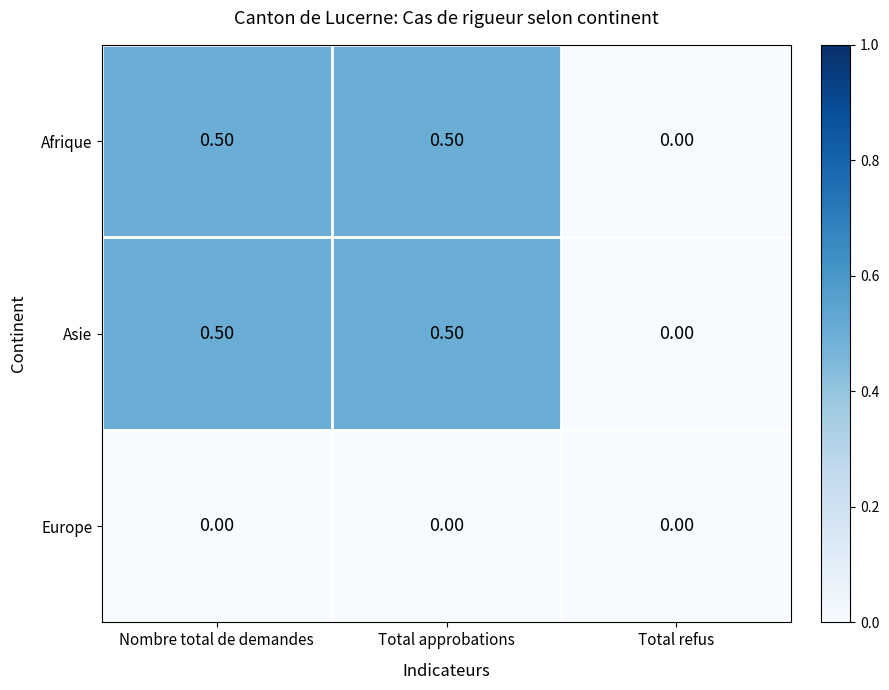

What is the sum of the Afrique values at Total refus and Total approbations?

0.5